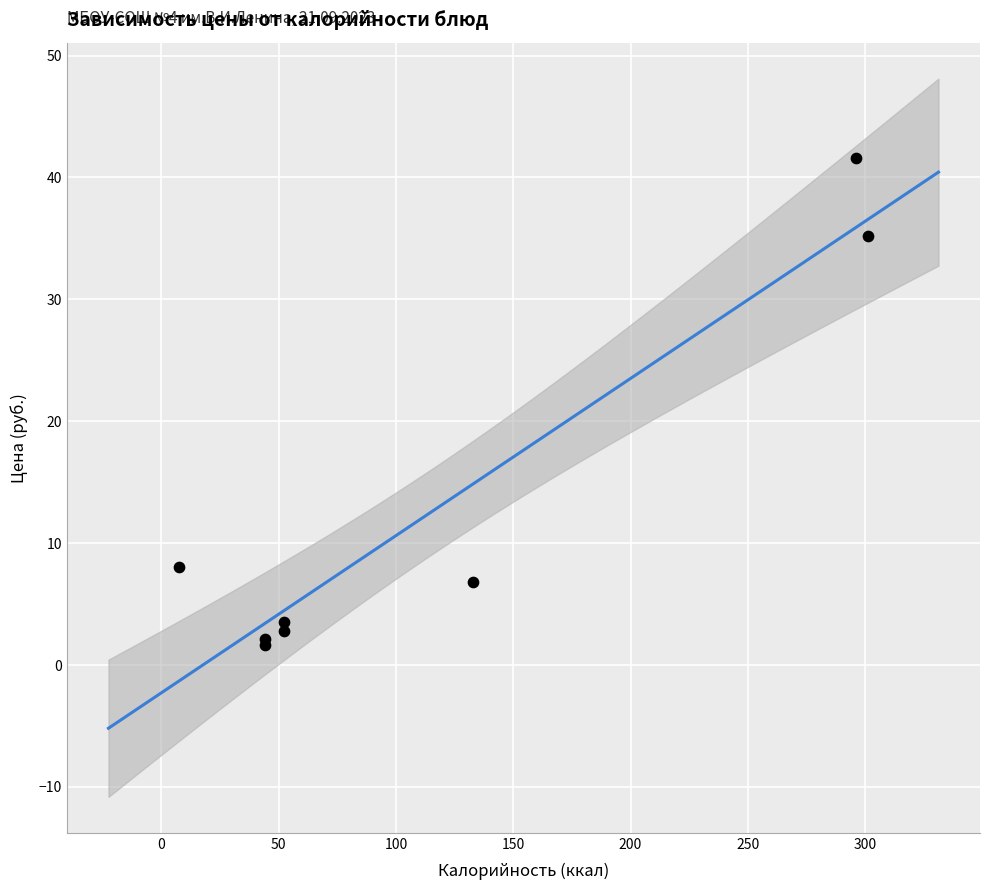

What Y value in the scatter plot is closest to 21?

8.1